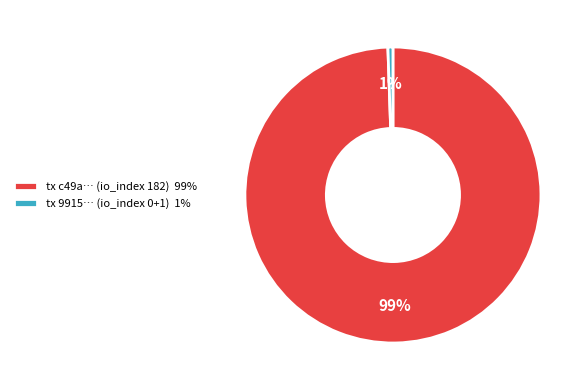

Combined, do tx c49a… (io_index 182) 99% and tx 9915… (io_index 0+1) 1% account for over 50%?

Yes